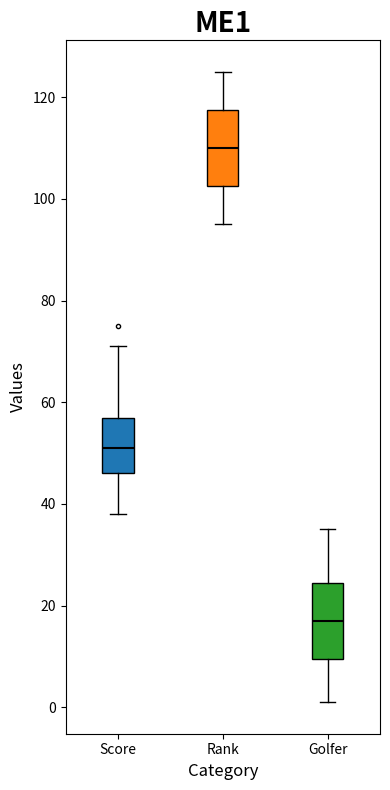

Reading left to right, read every box against the y-axis: the position of its median line, the range the box covers, and the ends of its whiskers. The values are not printed on the chart, so give them approximately, as read against the axis.

Score: median 52, box 46 to 58, whiskers 38 to 72
Rank: median 110, box 102 to 118, whiskers 96 to 126
Golfer: median 18, box 10 to 24, whiskers 2 to 36